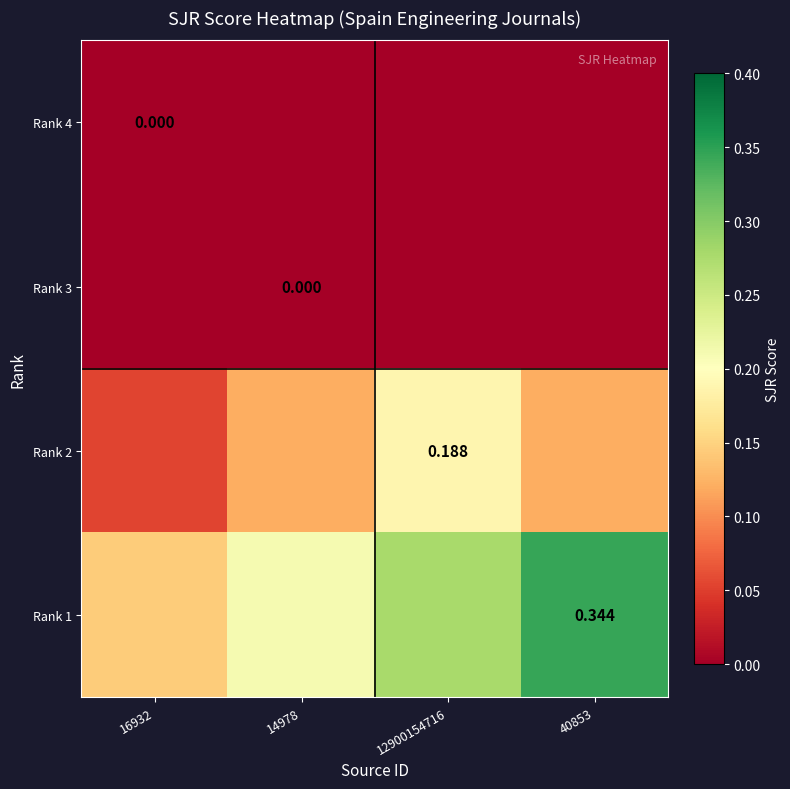

At which label is Rank 2 closest to 0?

16932